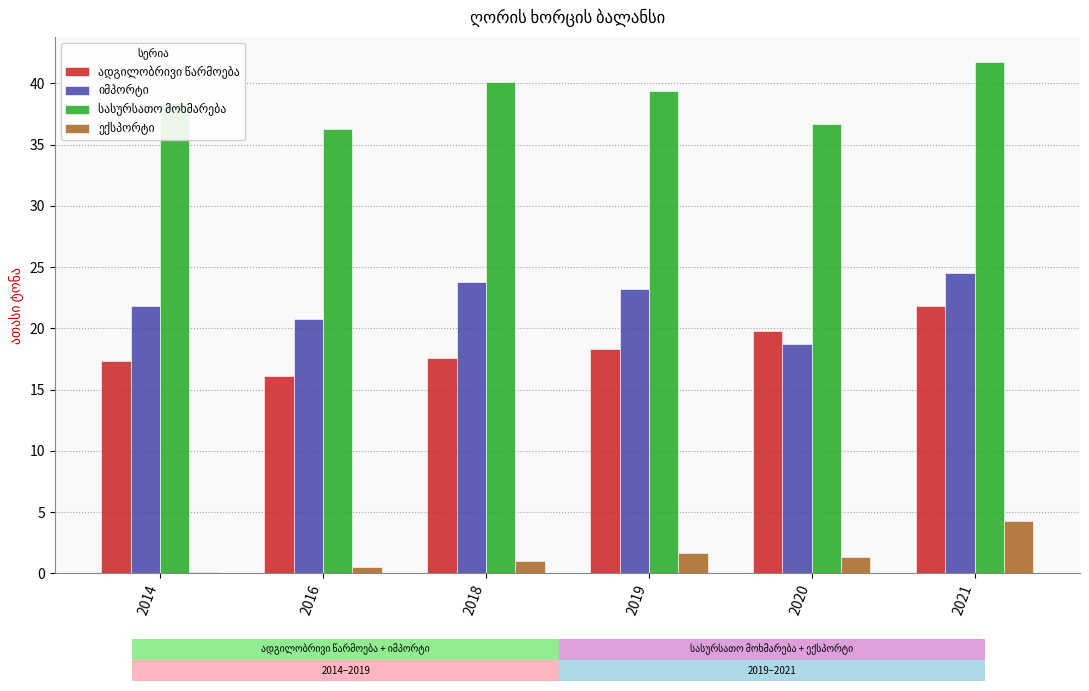

At which category is the sum across all series the highest?

2021